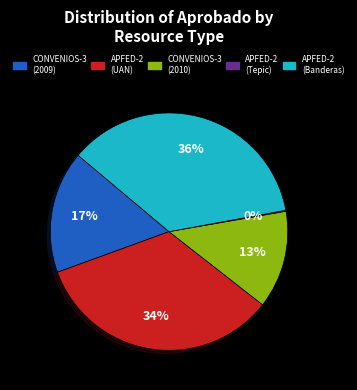

Does any single category account for the majority?

No